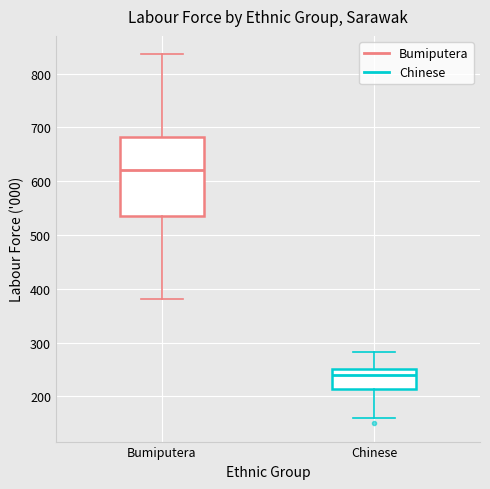

Comparing the boxes themselves (not the whiskers), which one is the tallest?

Bumiputera